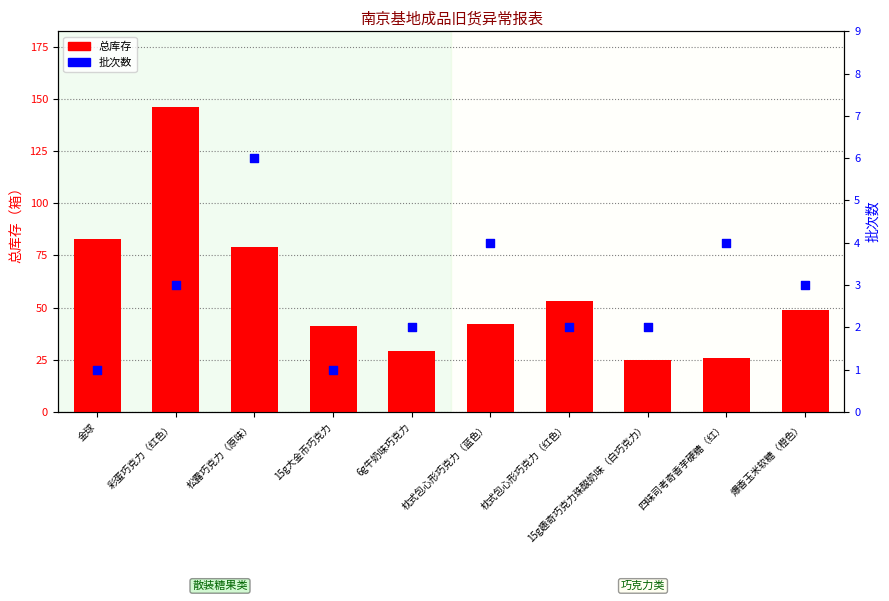

What are all the series names shown in the legend?

总库存, 批次数